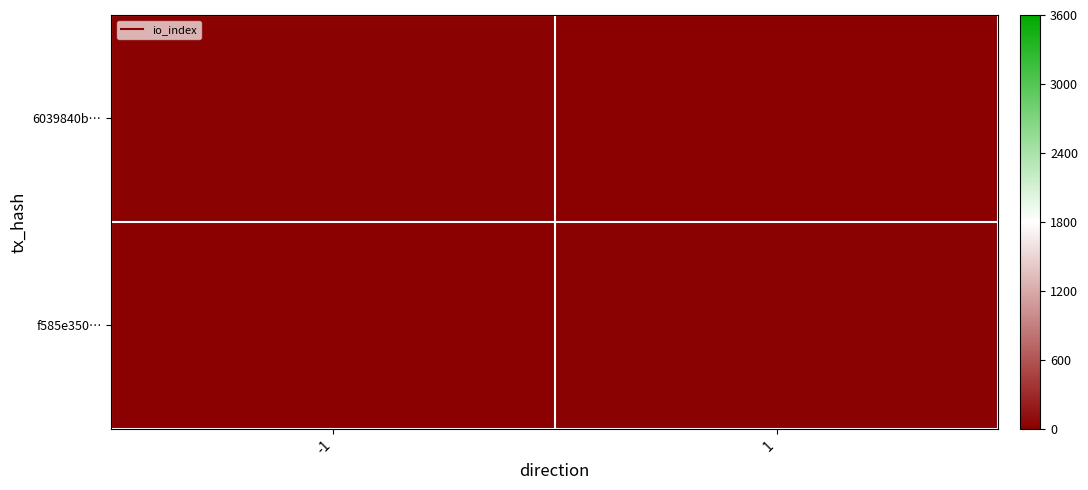

What is the total value across all series at 1?

15